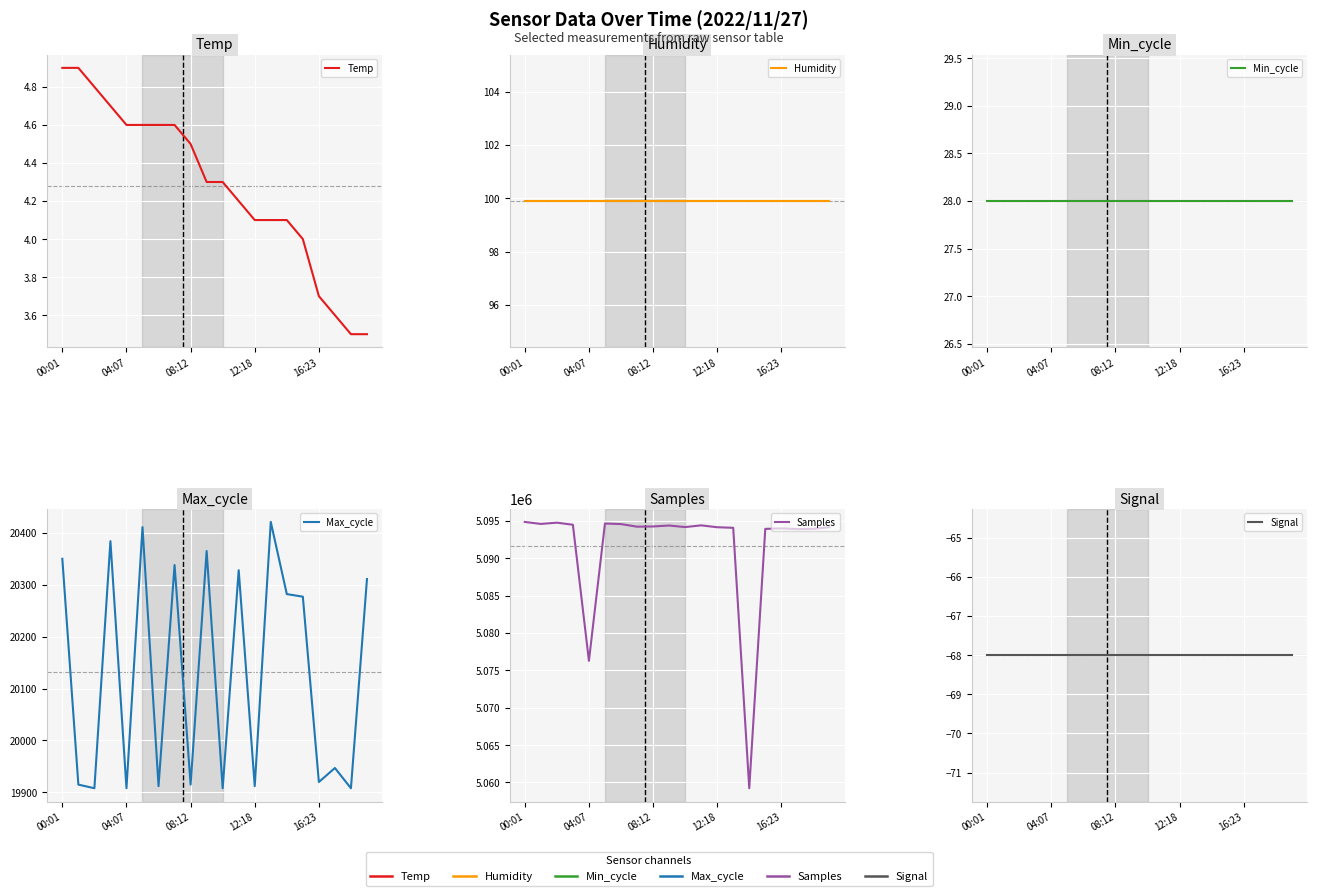

True or false: Humidity has more than 0 interior local peaks.

False